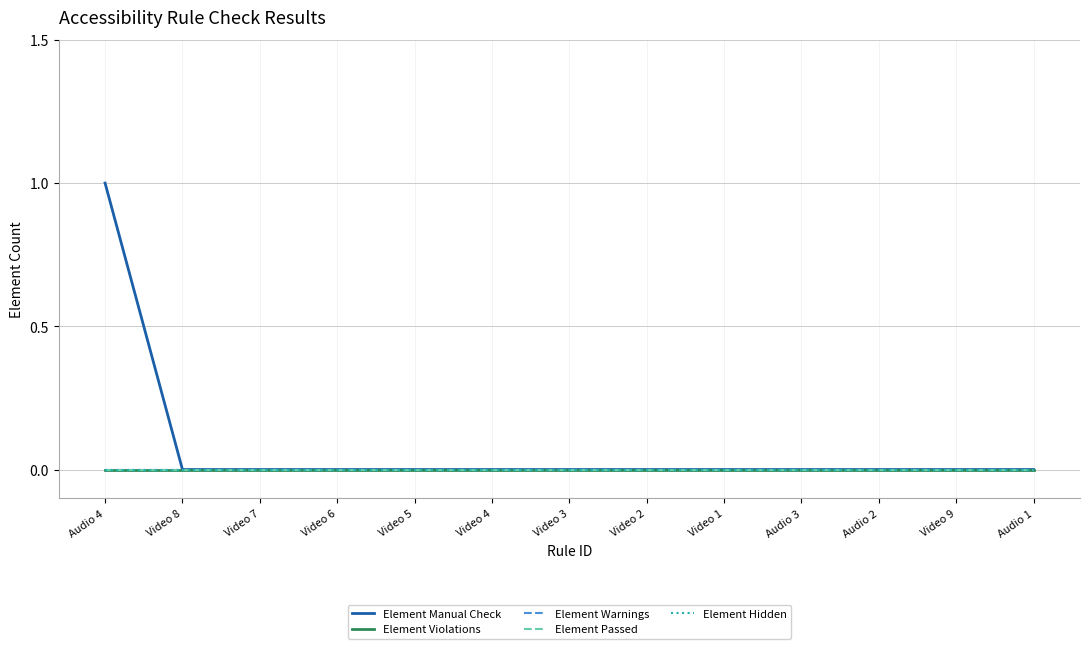

Reading right to left, transcribe all the data shown in this chart.

Element Manual Check: Audio 1=0	Video 9=0	Audio 2=0	Audio 3=0	Video 1=0	Video 2=0	Video 3=0	Video 4=0	Video 5=0	Video 6=0	Video 7=0	Video 8=0	Audio 4=1
Element Violations: Audio 1=0	Video 9=0	Audio 2=0	Audio 3=0	Video 1=0	Video 2=0	Video 3=0	Video 4=0	Video 5=0	Video 6=0	Video 7=0	Video 8=0	Audio 4=0
Element Warnings: Audio 1=0	Video 9=0	Audio 2=0	Audio 3=0	Video 1=0	Video 2=0	Video 3=0	Video 4=0	Video 5=0	Video 6=0	Video 7=0	Video 8=0	Audio 4=0
Element Passed: Audio 1=0	Video 9=0	Audio 2=0	Audio 3=0	Video 1=0	Video 2=0	Video 3=0	Video 4=0	Video 5=0	Video 6=0	Video 7=0	Video 8=0	Audio 4=0
Element Hidden: Audio 1=0	Video 9=0	Audio 2=0	Audio 3=0	Video 1=0	Video 2=0	Video 3=0	Video 4=0	Video 5=0	Video 6=0	Video 7=0	Video 8=0	Audio 4=0